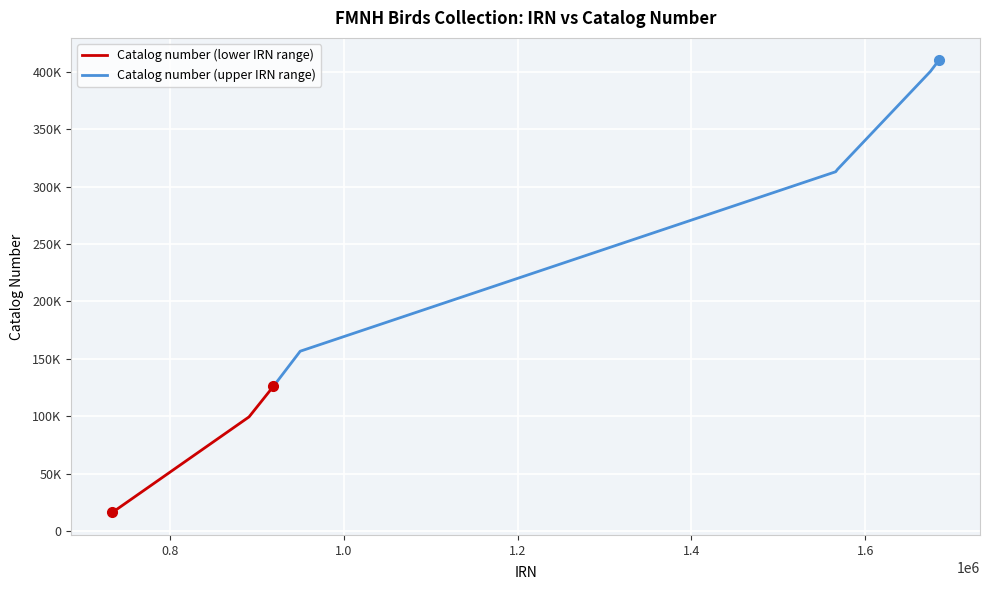

What is the difference between the maximum and minimum values in the Catalog number (lower IRN range) series?

110260